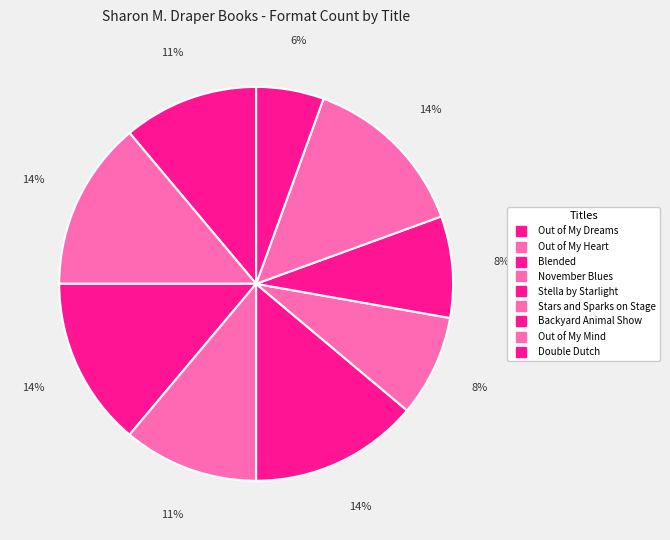

How many segments does this pie chart have?

9